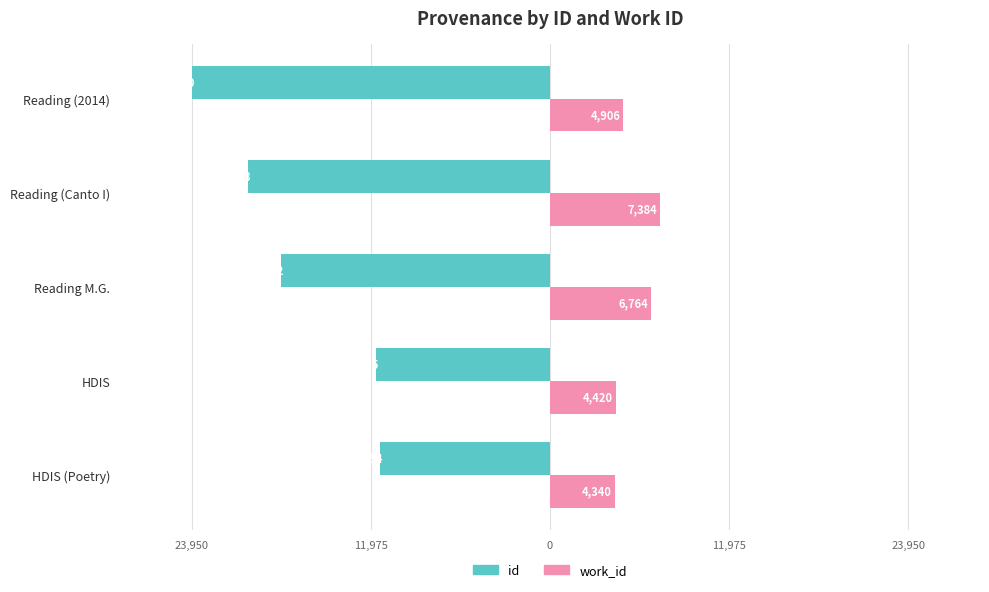

Which series has the largest range (max minus min)?

id